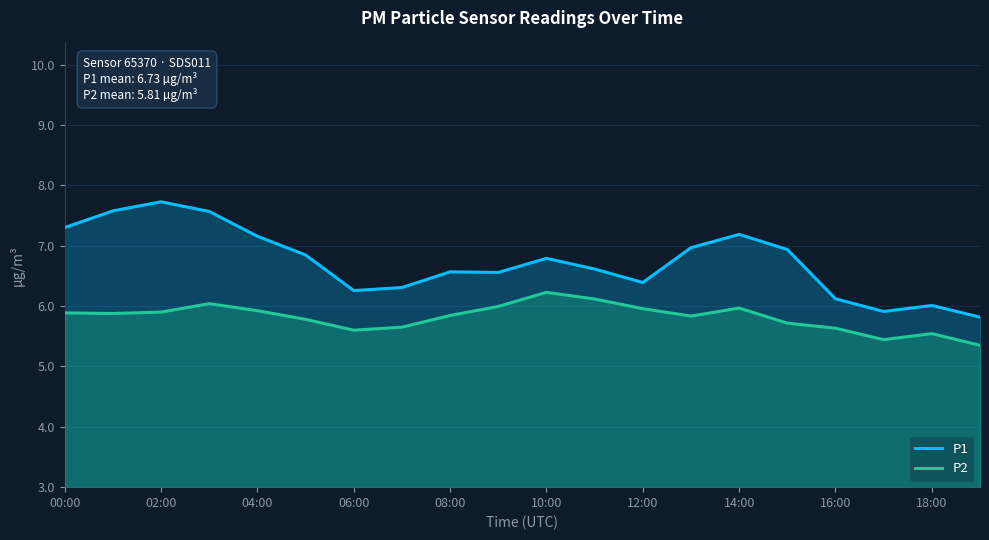

How many values in the P1 series exceed 6?

18